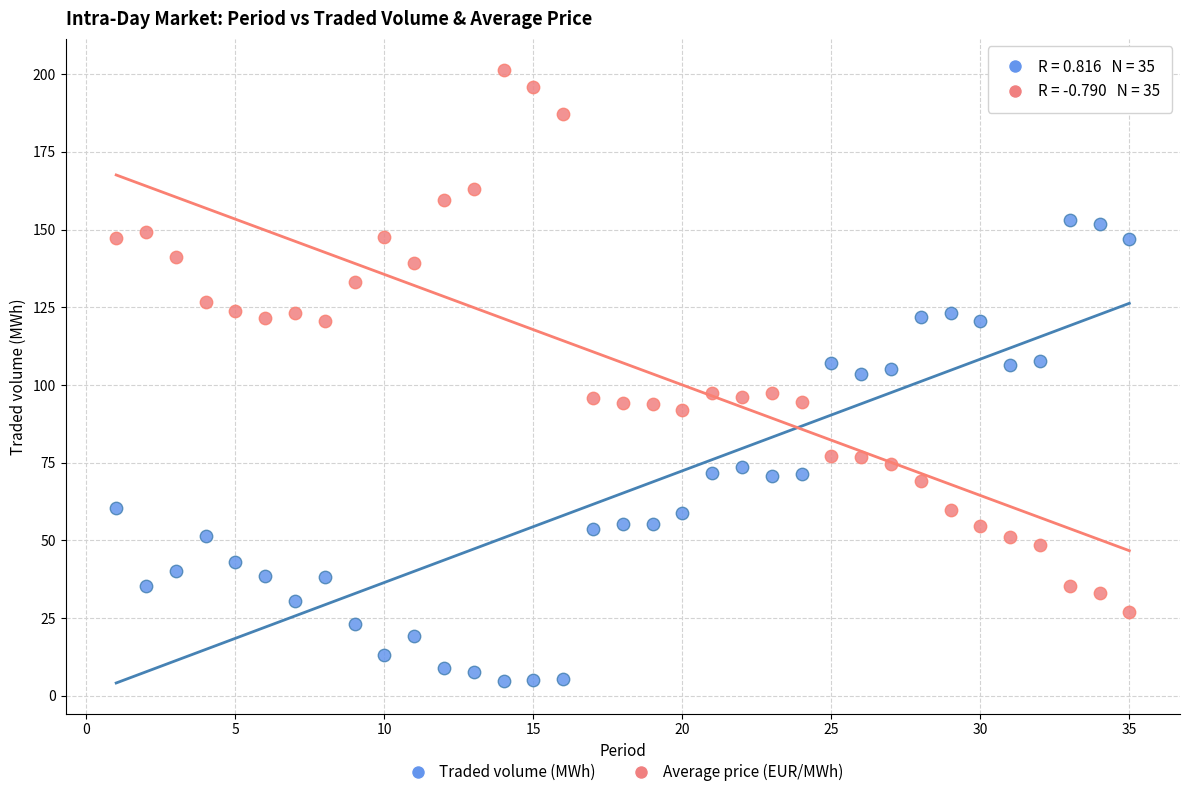

Across all data points, what is the range of X values (max minus min)?

34.0